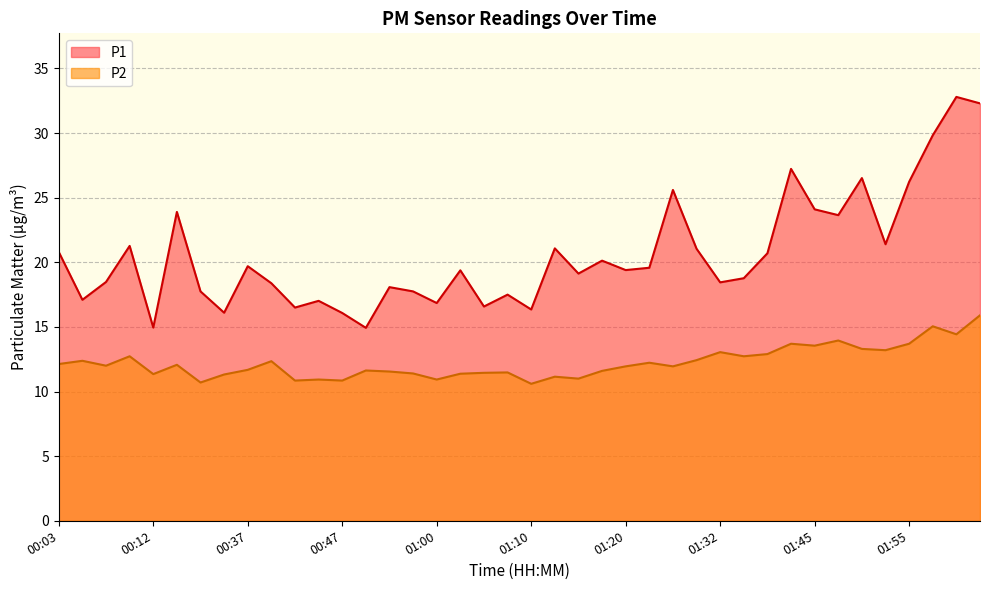

What is the label of the 3rd point from the right?

01:57